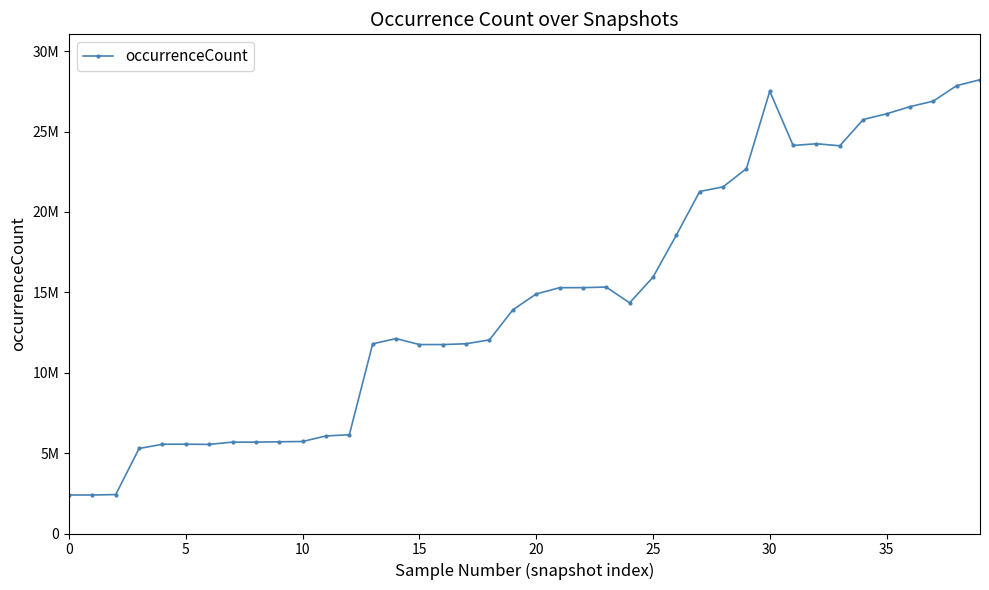

Does the chart have visible grid lines?

No